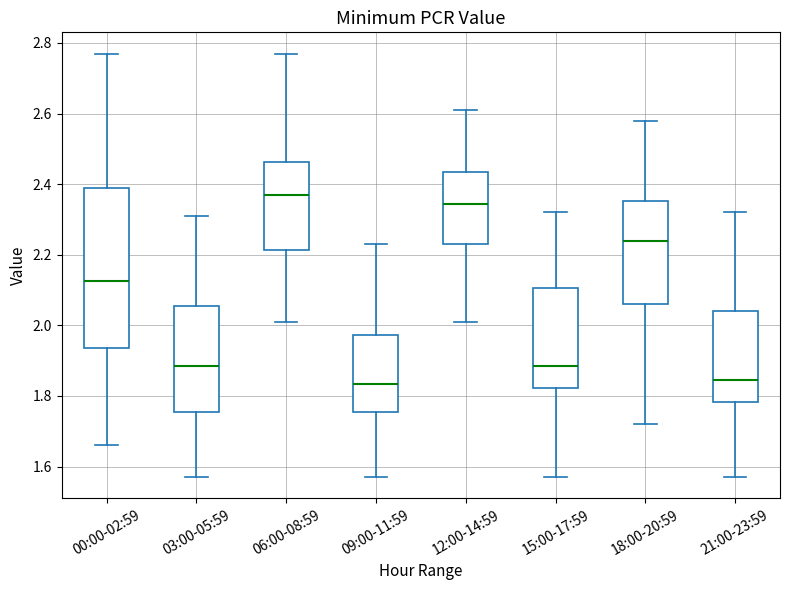

Reading left to right, transcribe this box plot: for each box, give where its median line is, the range the box spans, and where its two whiskers end, as read against the y-axis. The values are not printed on the chart, so give them approximately, as read against the axis.

00:00-02:59: median 2.12, box 1.94 to 2.40, whiskers 1.66 to 2.78
03:00-05:59: median 1.88, box 1.76 to 2.06, whiskers 1.58 to 2.32
06:00-08:59: median 2.38, box 2.22 to 2.46, whiskers 2.02 to 2.78
09:00-11:59: median 1.84, box 1.76 to 1.98, whiskers 1.58 to 2.24
12:00-14:59: median 2.34, box 2.24 to 2.44, whiskers 2.02 to 2.62
15:00-17:59: median 1.88, box 1.82 to 2.10, whiskers 1.58 to 2.32
18:00-20:59: median 2.24, box 2.06 to 2.36, whiskers 1.72 to 2.58
21:00-23:59: median 1.84, box 1.78 to 2.04, whiskers 1.58 to 2.32